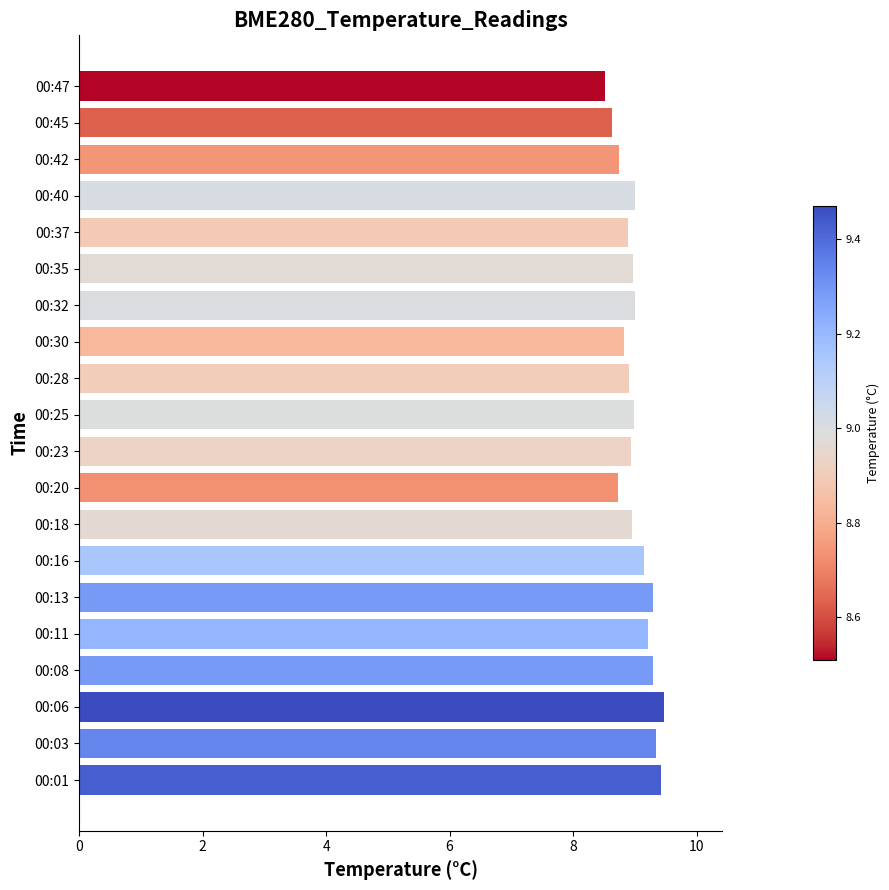

What is the change in value from 00:13 to 00:35?

-0.3